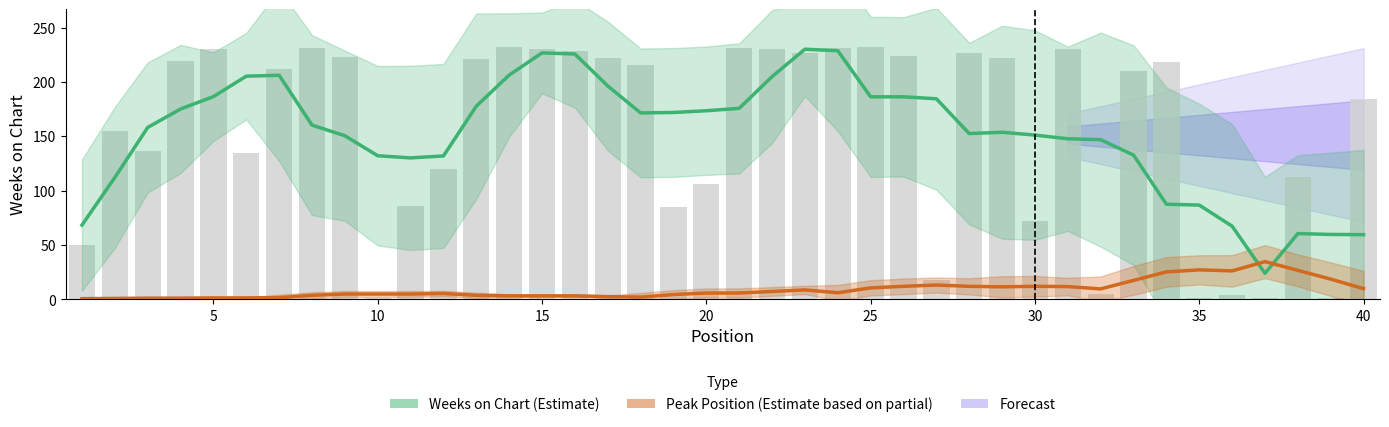

Is the value of Weeks on Chart (Estimate) at 16 greater than the value of Peak Position (scaled) at 39?

Yes